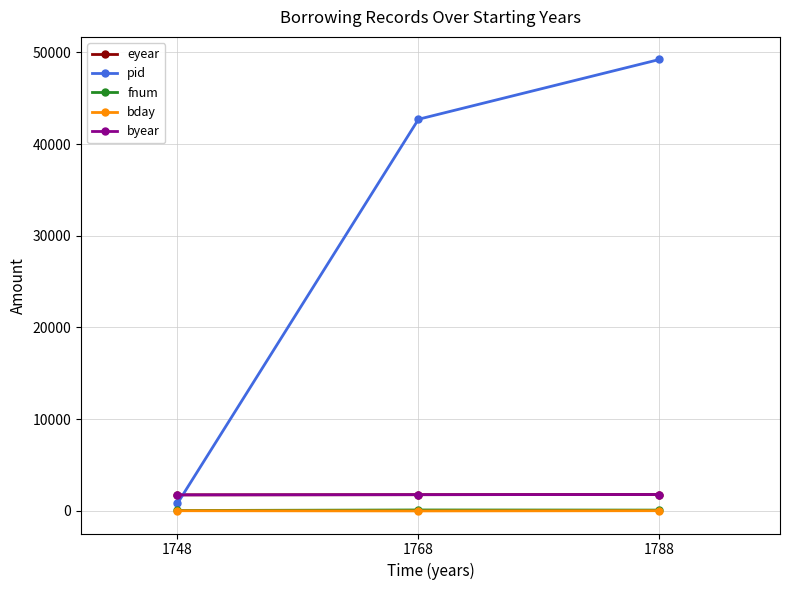

At which category is the sum across all series the highest?

1788